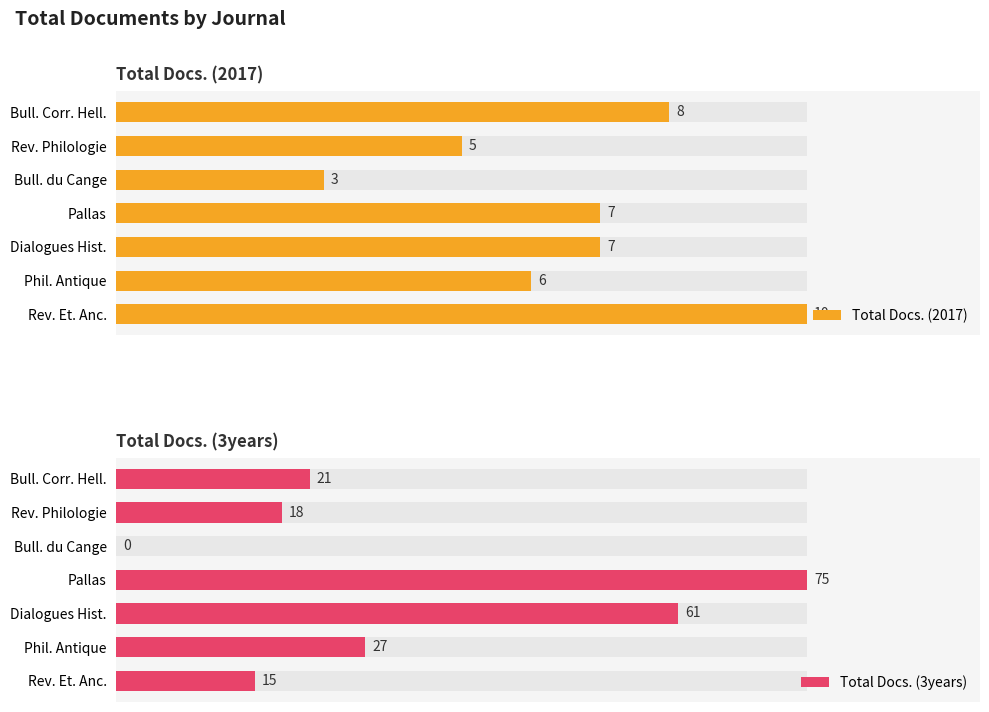

What is the difference between the Total Docs. (3years) values at Bull. Corr. Hell. and Phil. Antique?

6